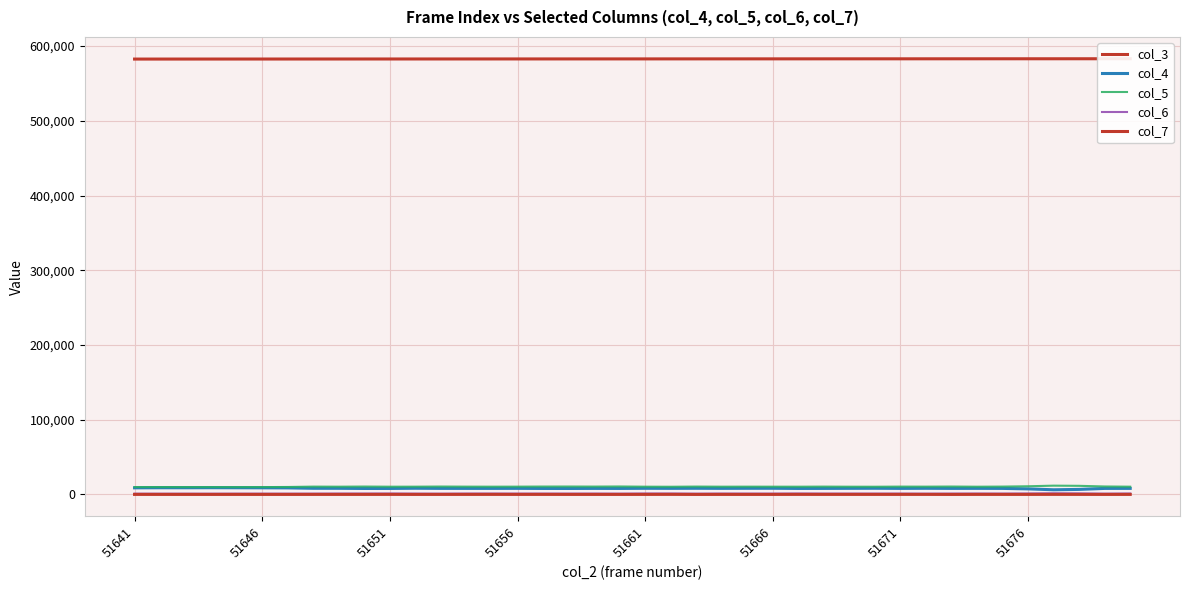

Is it true that col_3 equals 277353 at 28?

False